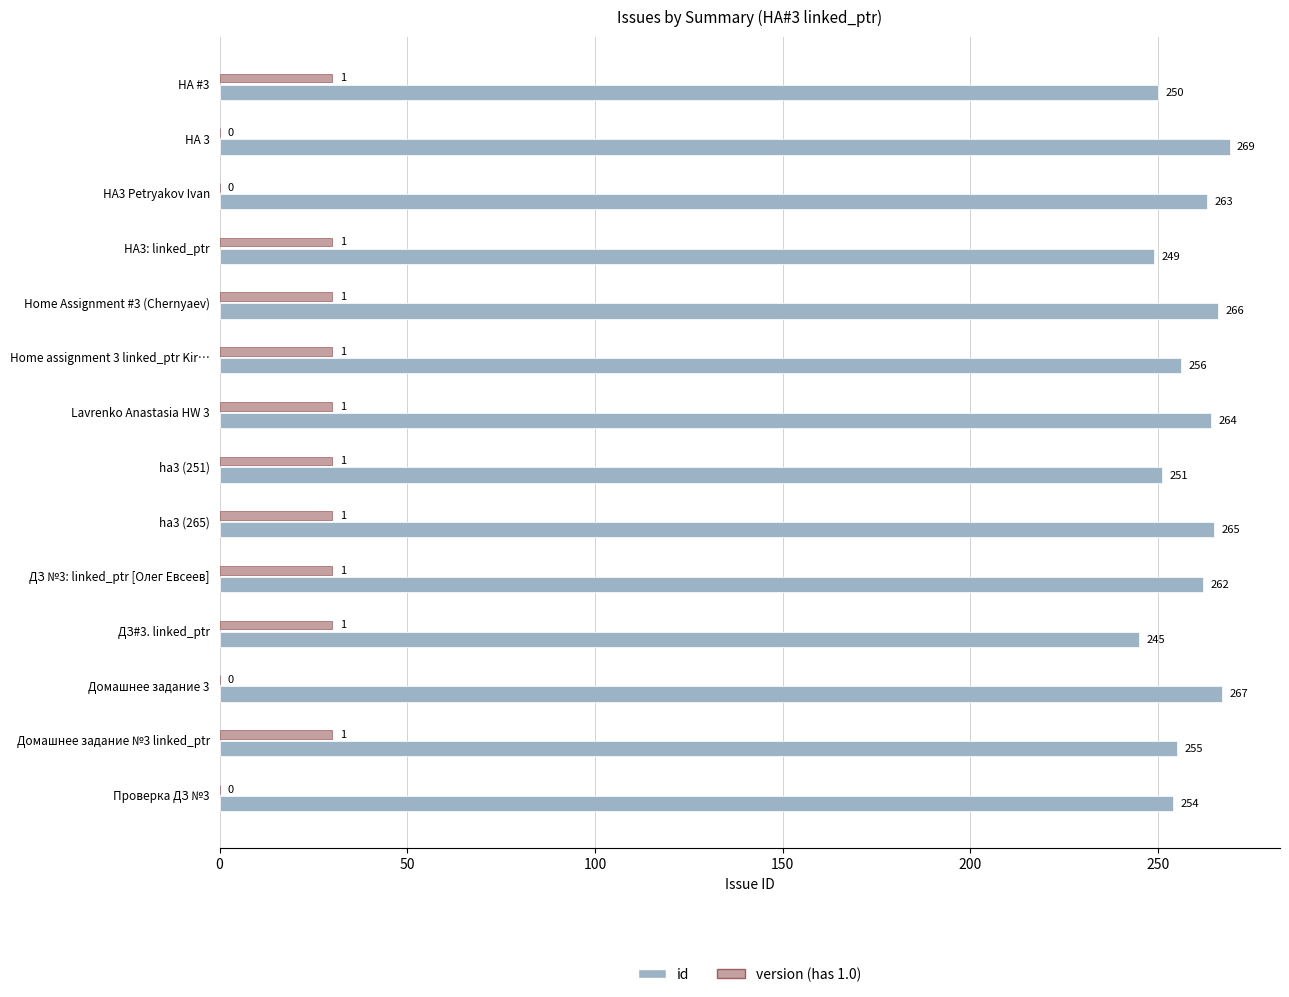

Between HA 3 and Домашнее задание 3, which series saw the biggest shift?

id